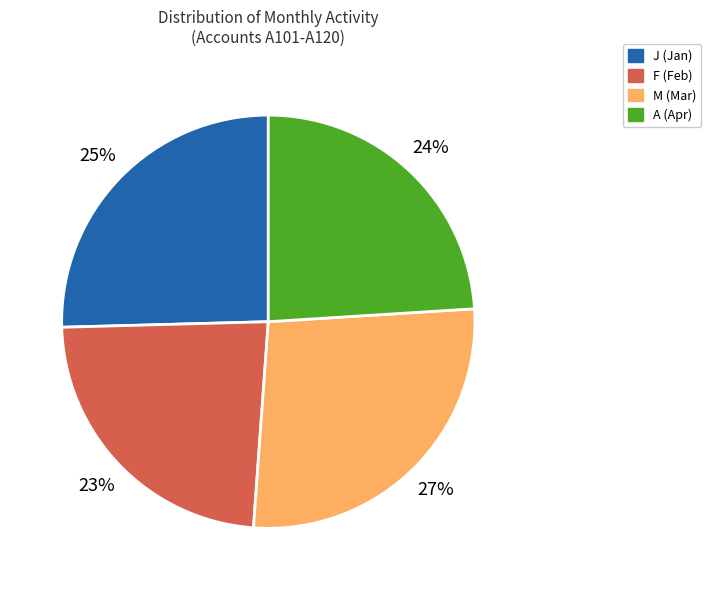

Which has a higher value, J (Jan) or F (Feb)?

J (Jan)